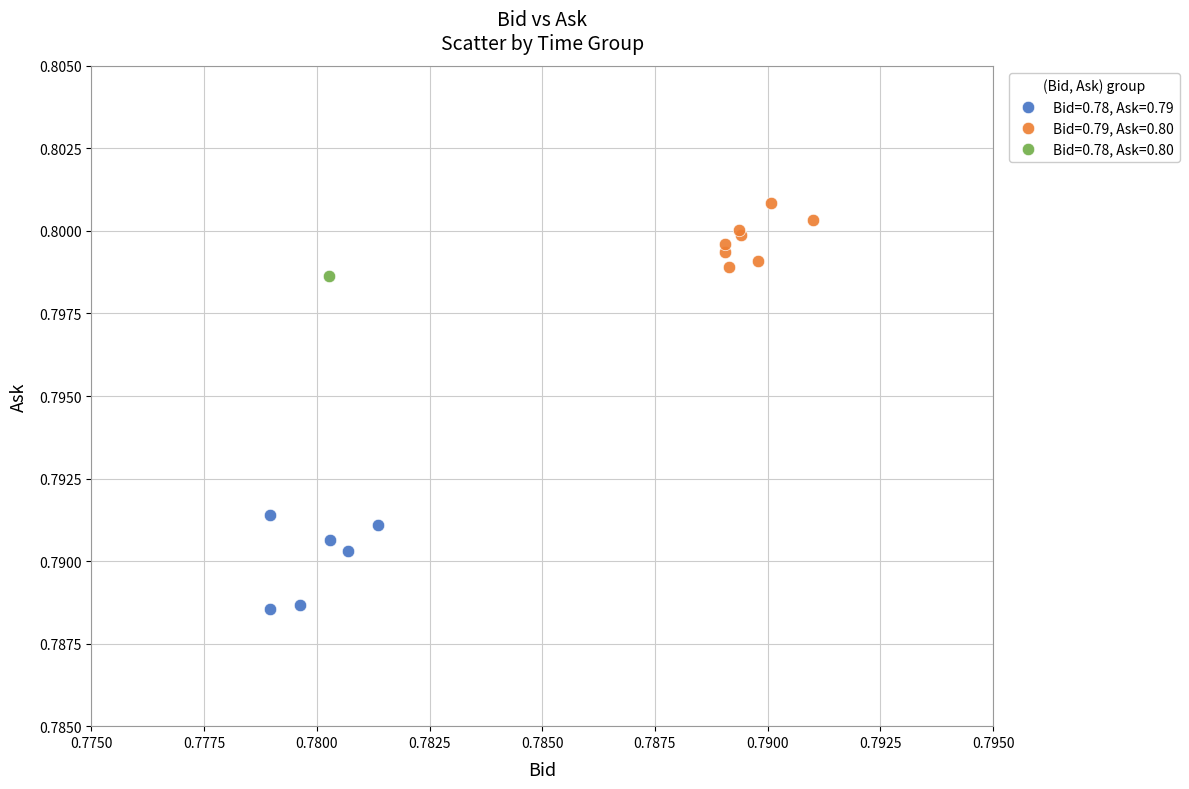

What are all the series names shown in the legend?

Bid=0.78, Ask=0.79, Bid=0.79, Ask=0.80, Bid=0.78, Ask=0.80